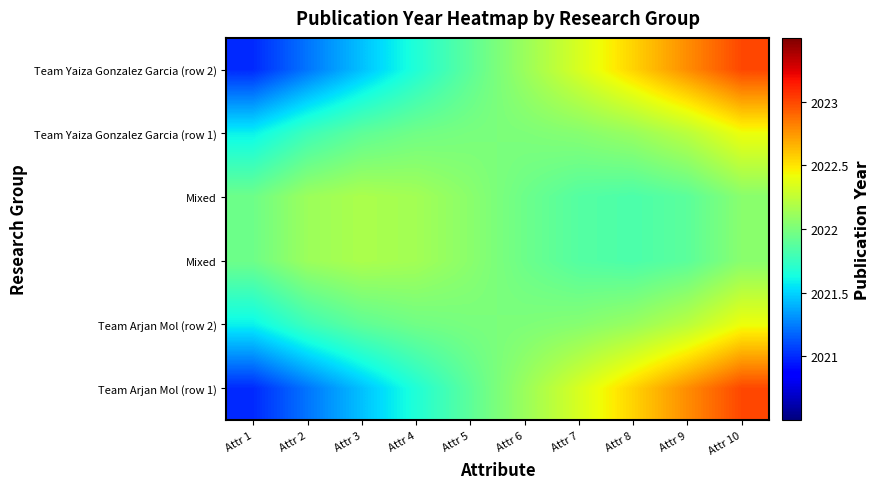

What is the maximum value shown in the chart?

2023.0